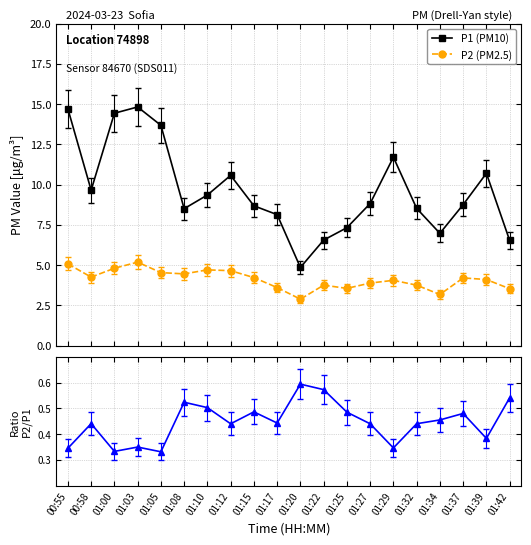

What is the difference between the highest and lowest values at 01:03?

14.5